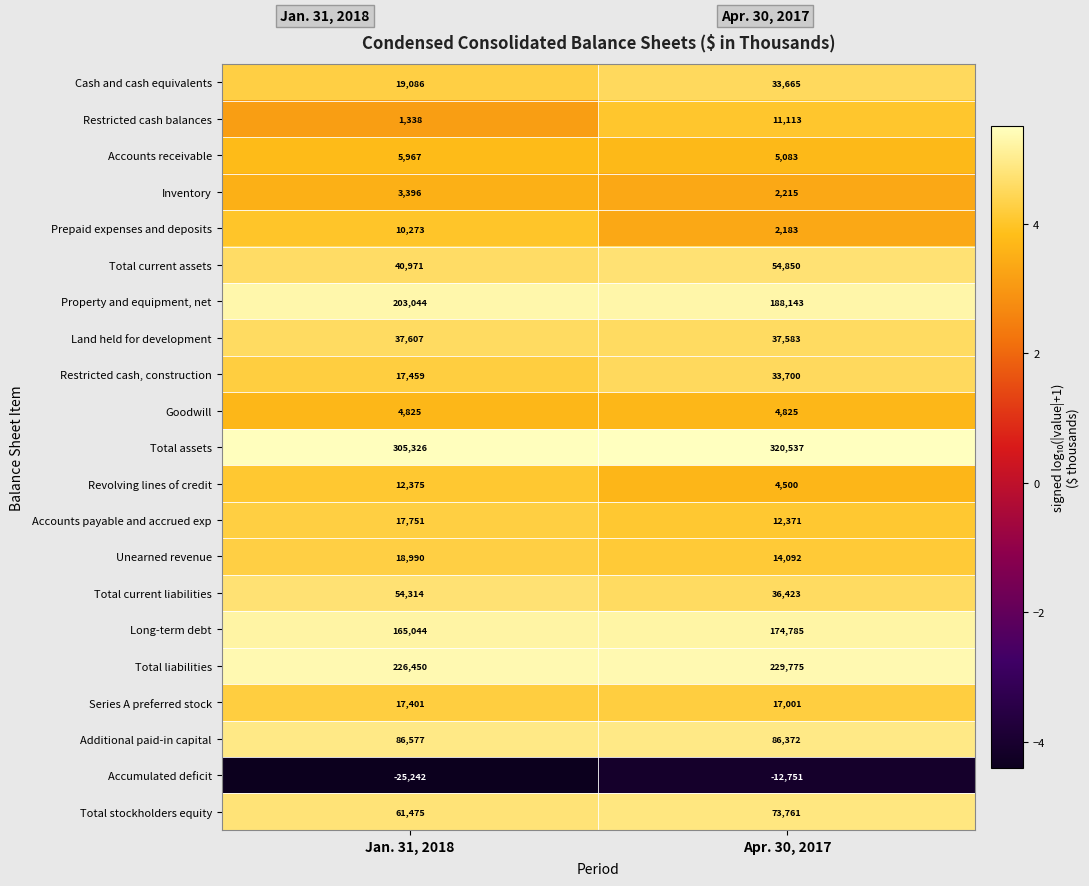

How many distinct data groups are displayed?

21